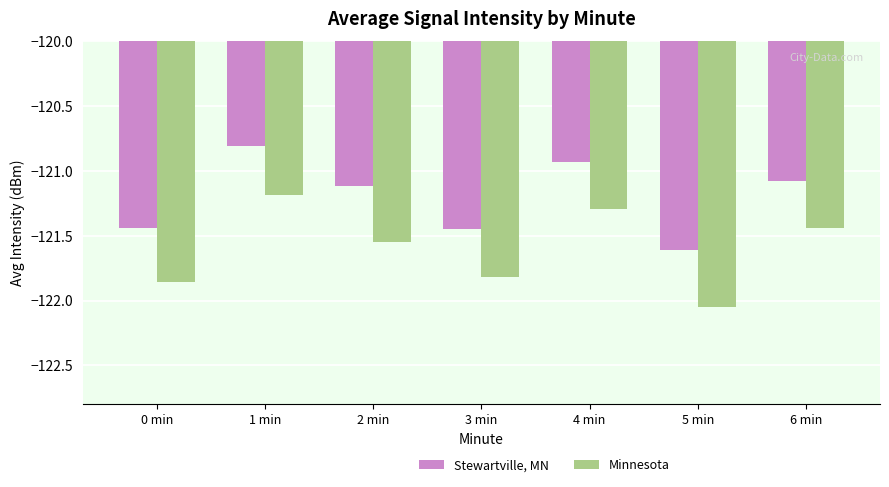

How many data points does each series have?

7